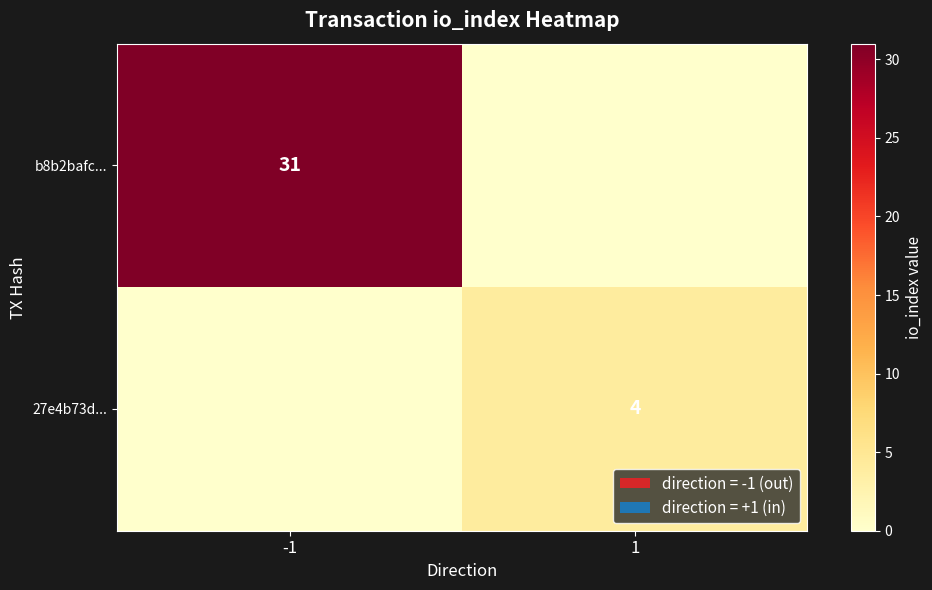

How many series are shown in this chart?

2